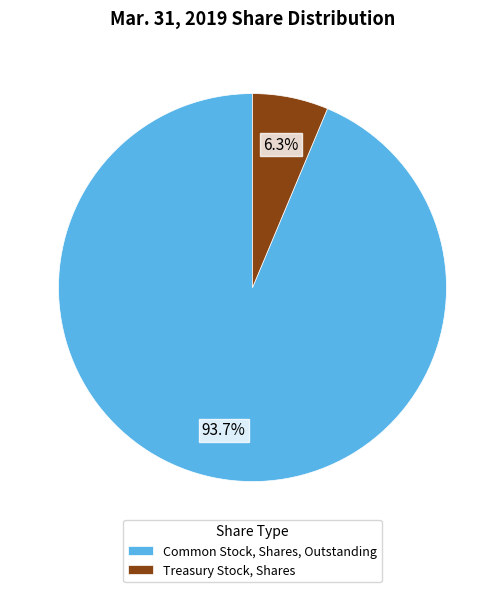

Does Common Stock, Shares, Outstanding account for over 50% of the chart?

Yes